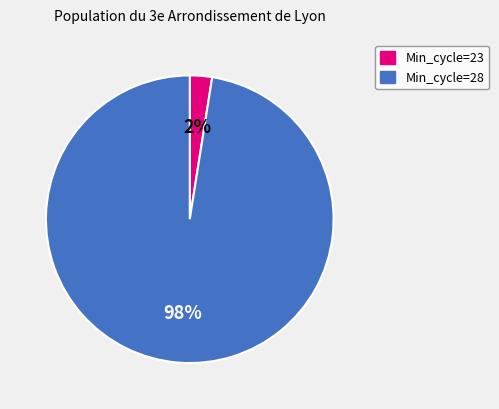

Does any single category account for the majority?

Yes